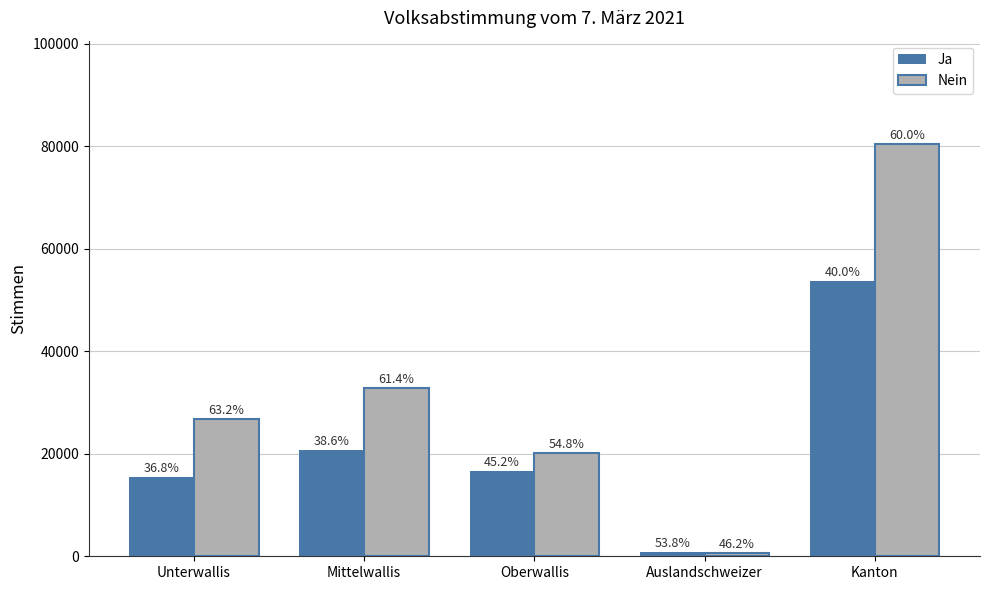

Rank the categories by Ja value from lowest to highest.

Auslandschweizer, Unterwallis, Oberwallis, Mittelwallis, Kanton